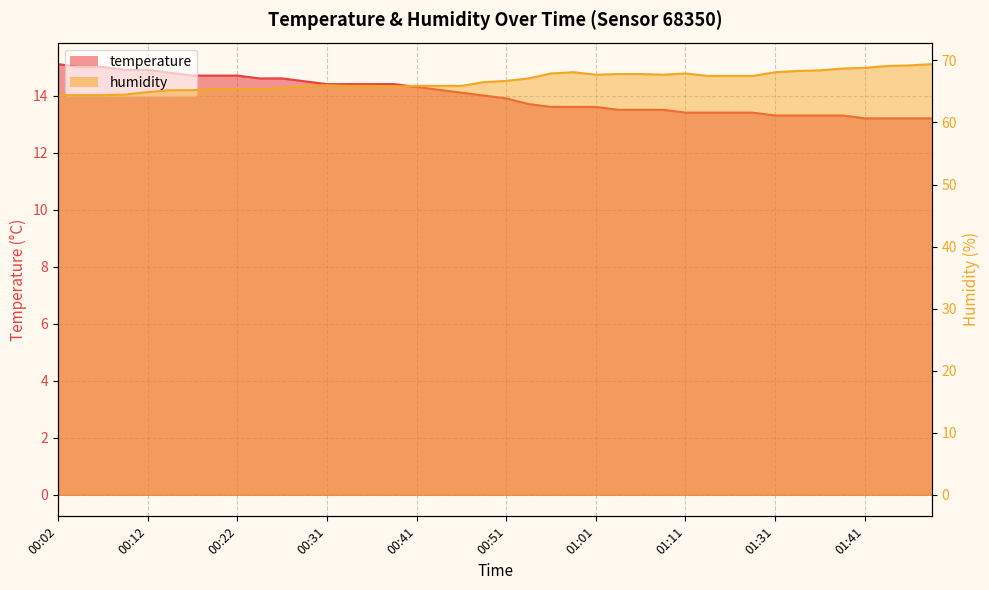

How many values in the humidity series are below 66?

18